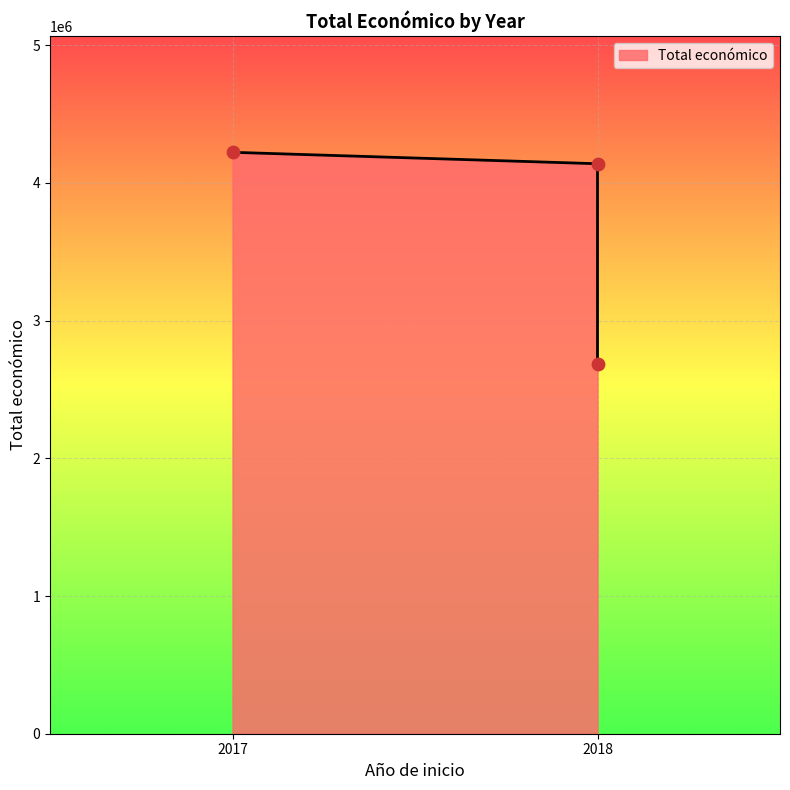

What is the ratio of the value at 2018 to the value at 2018?

1.5